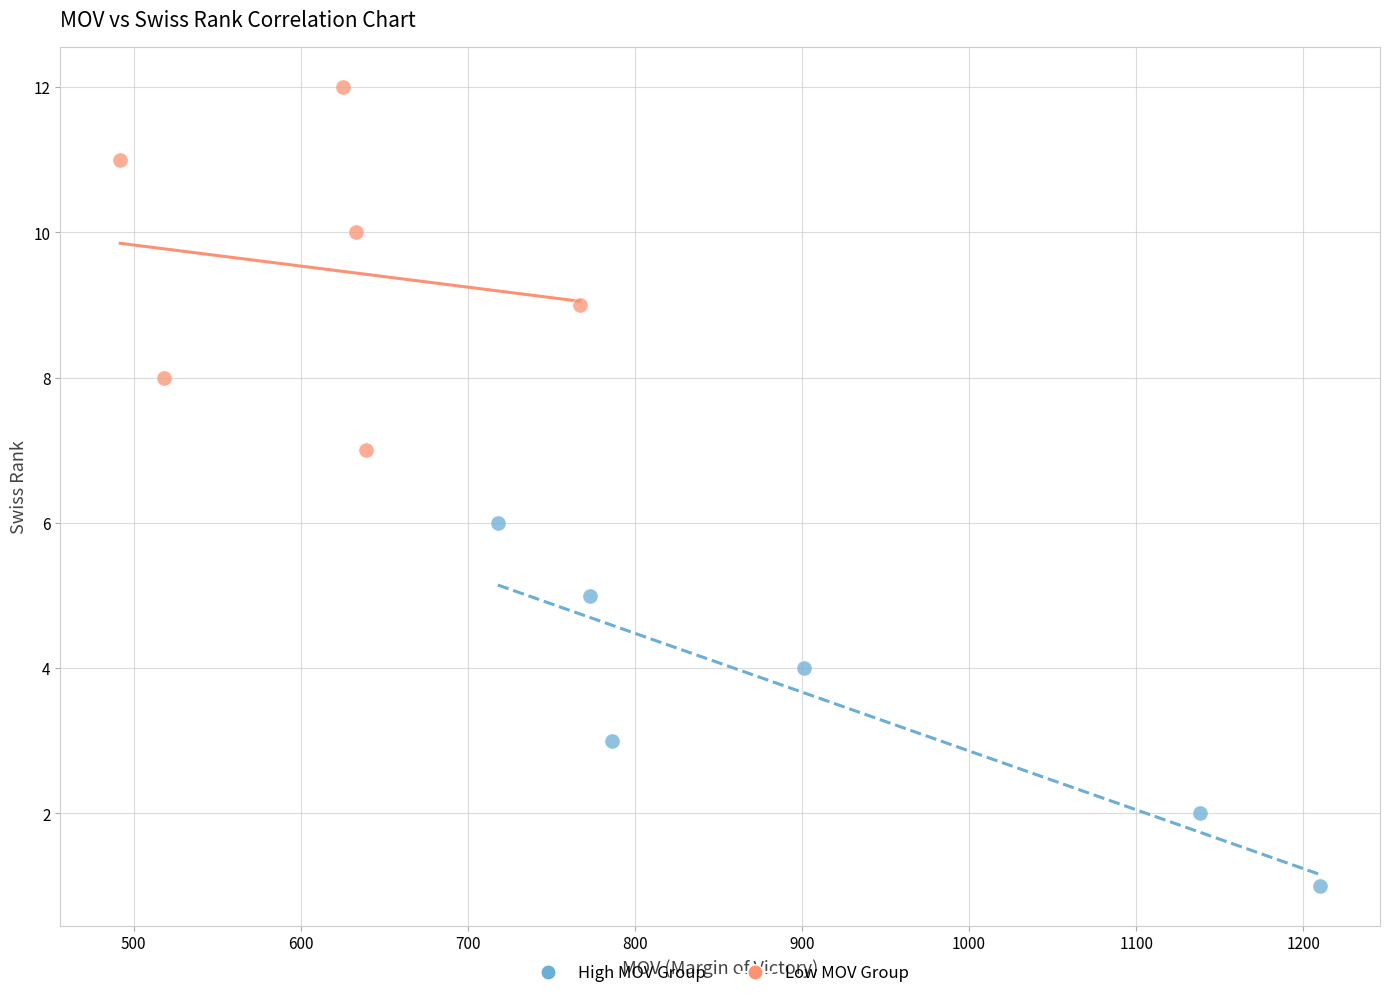

What are all the series names shown in the legend?

High MOV Group, Low MOV Group